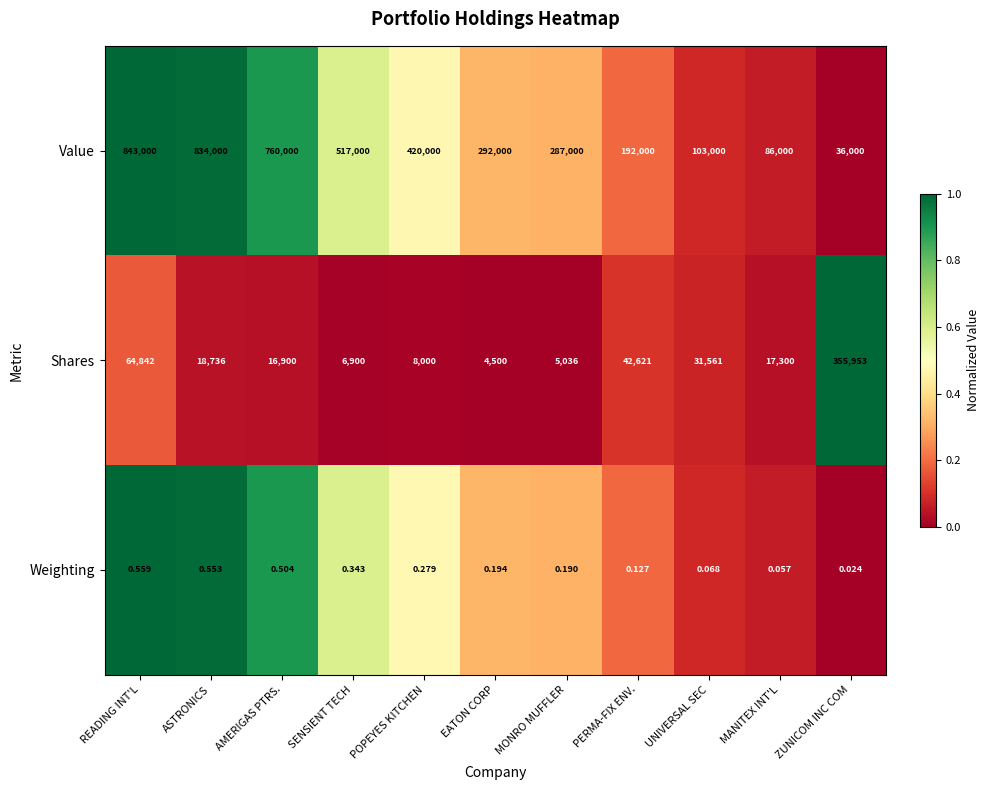

List the series in order of their peak value, lowest first.

Weighting, Shares, Value